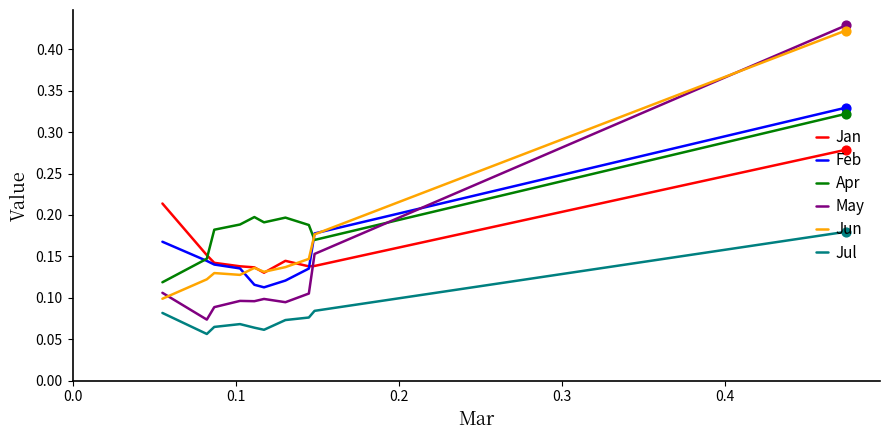

Which series has the largest total across all categories?

Apr